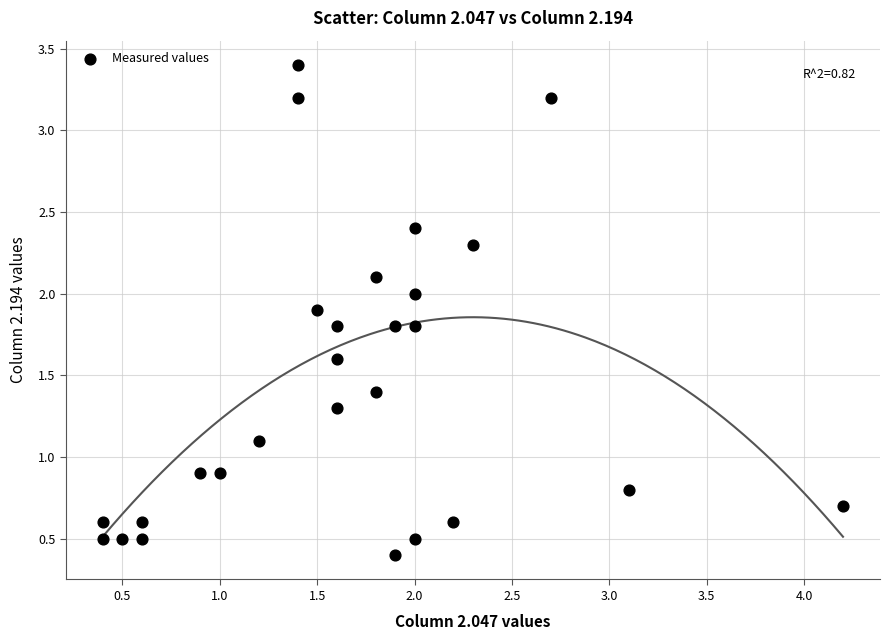

What is the range of Y values (max minus min)?

3.0